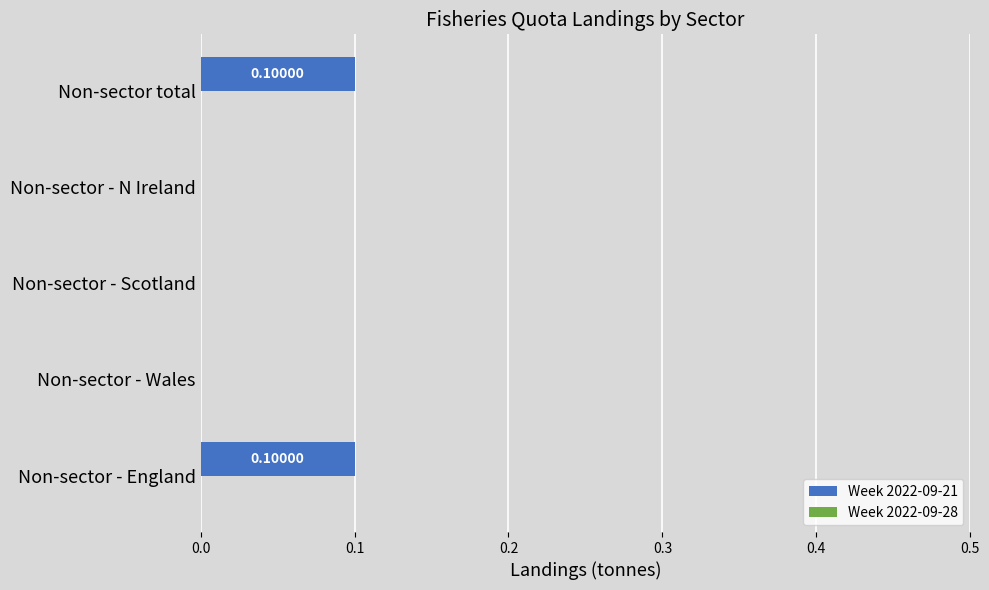

Which has a higher value, Non-sector total or Non-sector - N Ireland?

Non-sector total